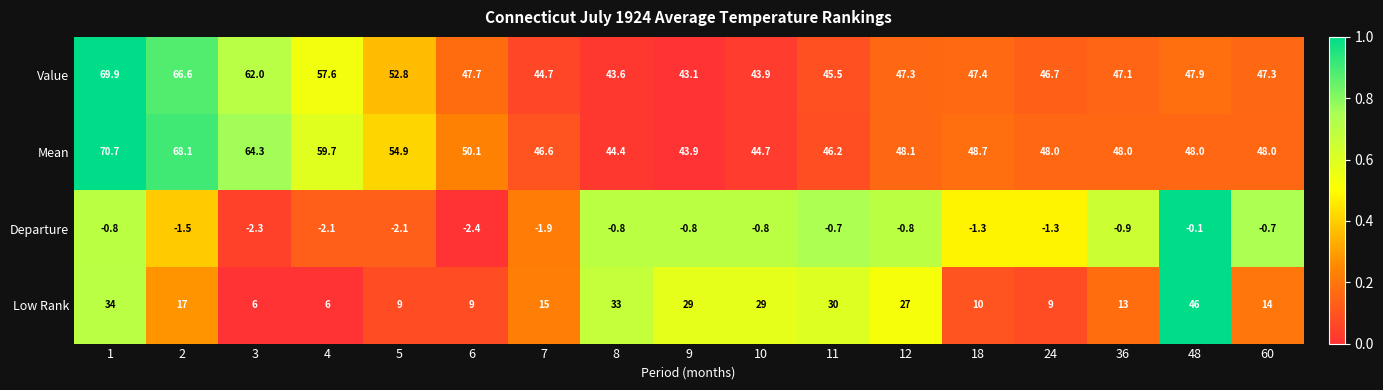

Is it true that Low Rank equals 30.0 at 11?

True